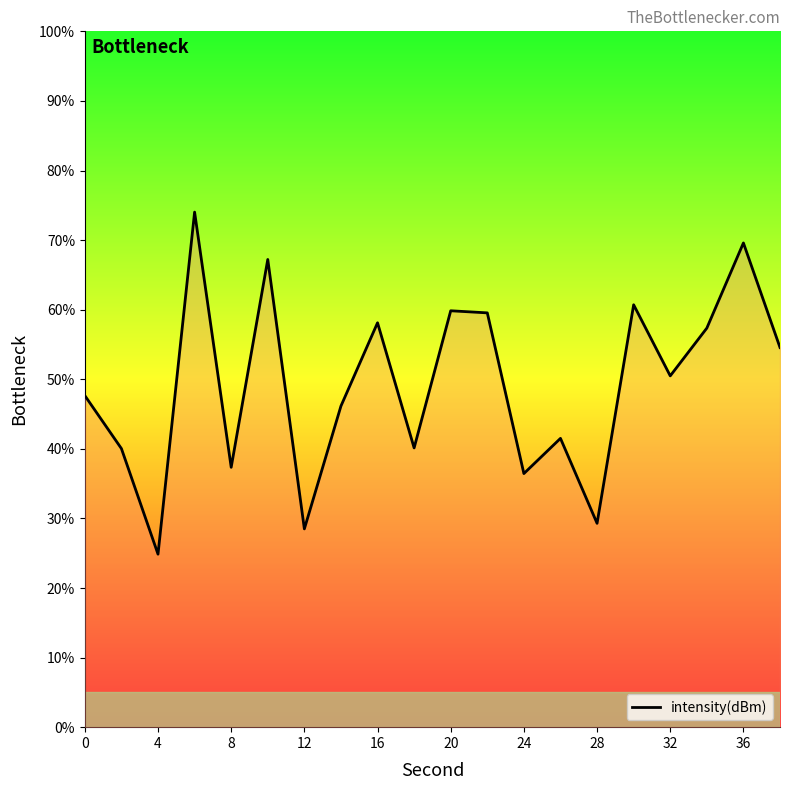

What is the minimum value shown in the chart?

24.9